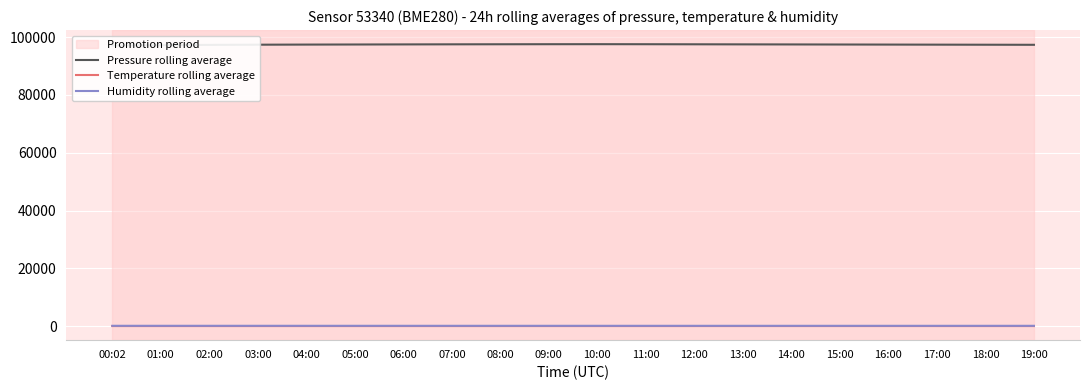

Which series has the largest total across all categories?

Pressure rolling average